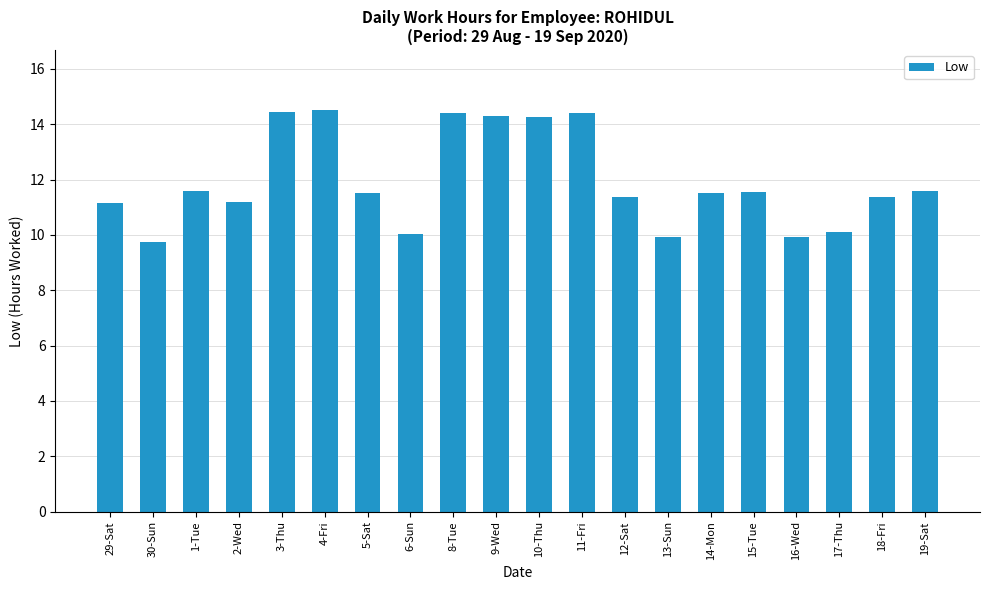

How many values are below 11?

5